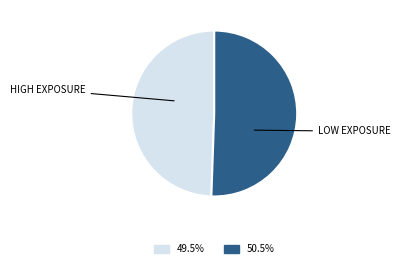

Is there any slice that represents more than half of the pie?

Yes